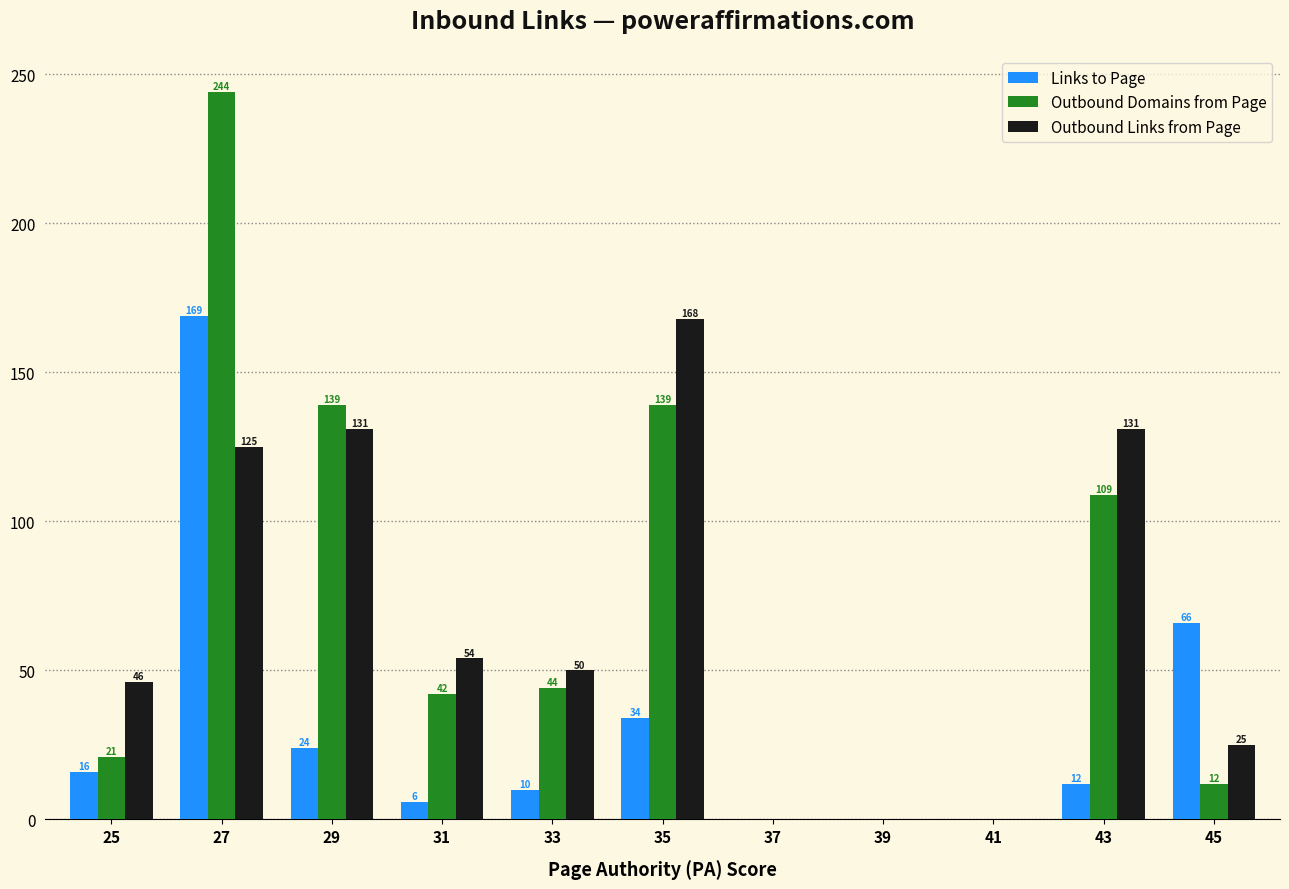

The value of Links to Page at 37 is 82. True or false?

False